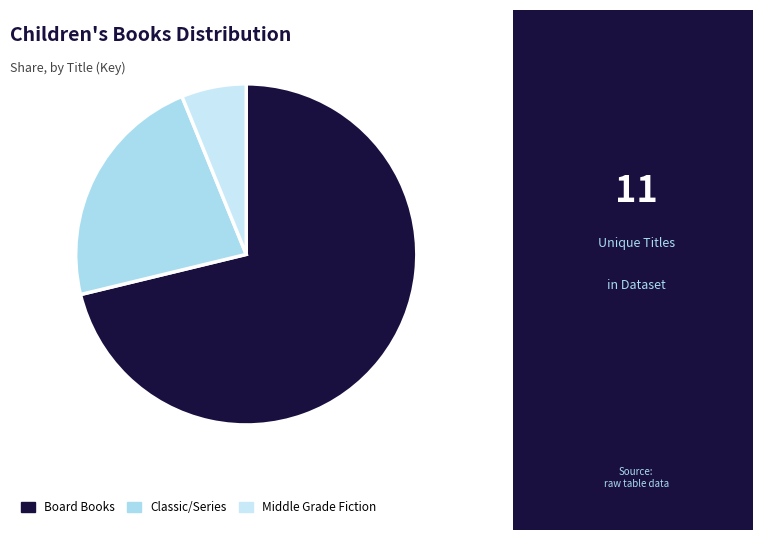

How many slices are in this pie chart?

3